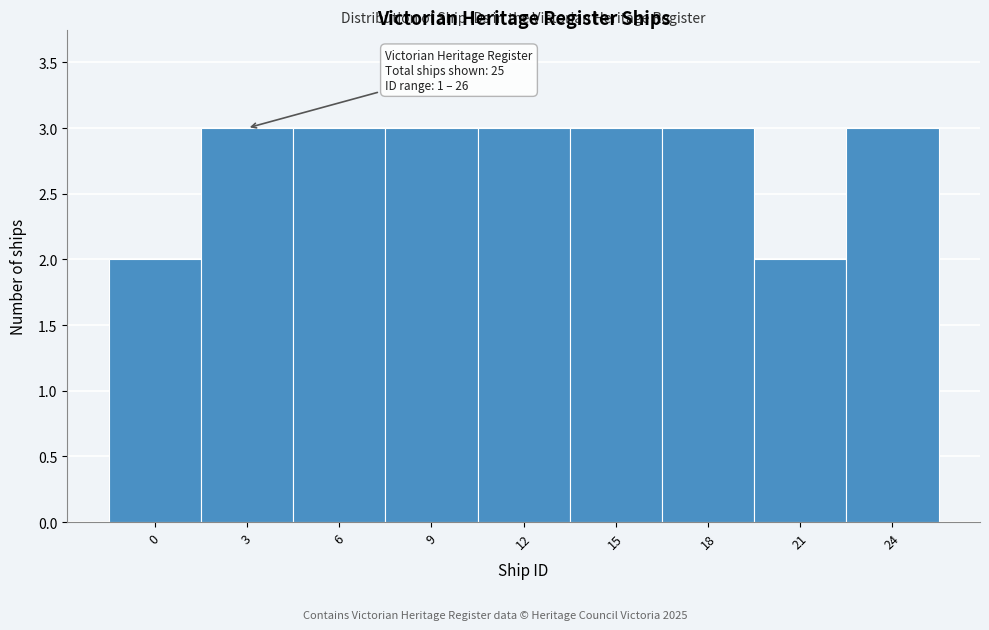

Reading left to right, list all the values displayed in this chart.

2	3	3	3	3	3	3	2	3